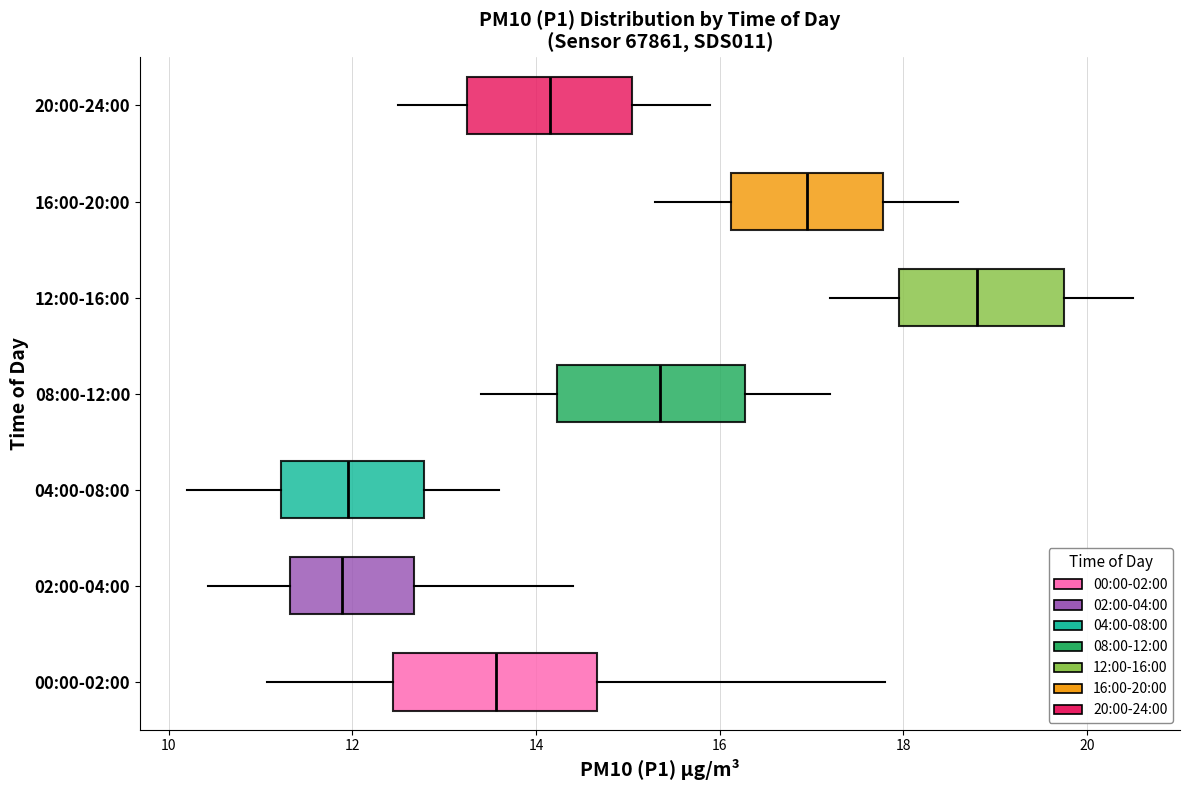

Where does the left whisker of the box for 04:00-08:00 end on the x-axis? The values are not printed on the chart, so give them approximately, as read against the axis.

10.2